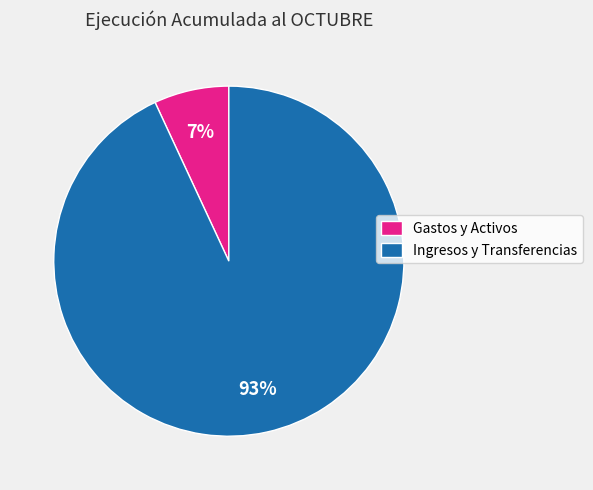

Which has a higher value, Ingresos y Transferencias or Gastos y Activos?

Ingresos y Transferencias